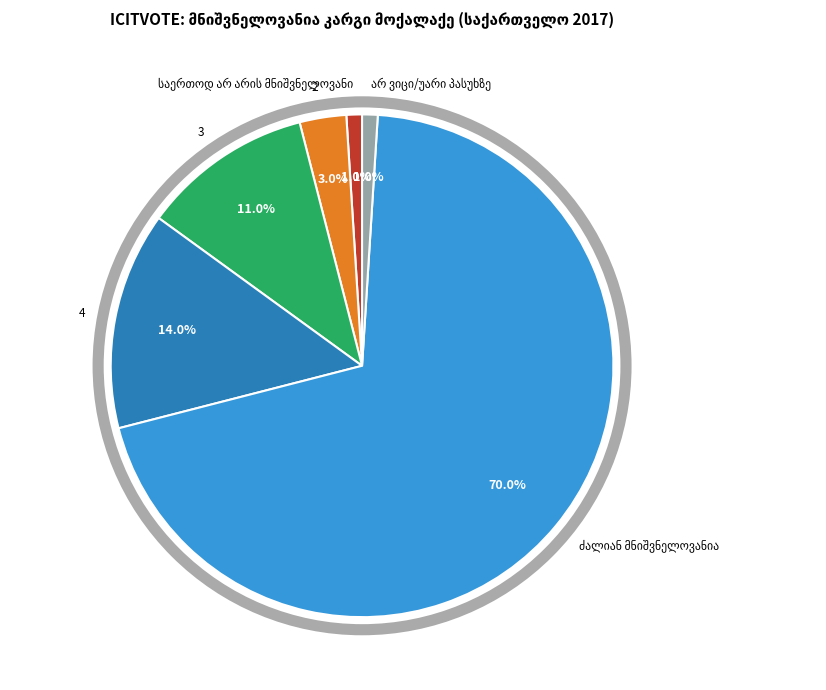

Combined, what portion of the pie is 4 and 3?

25.0%